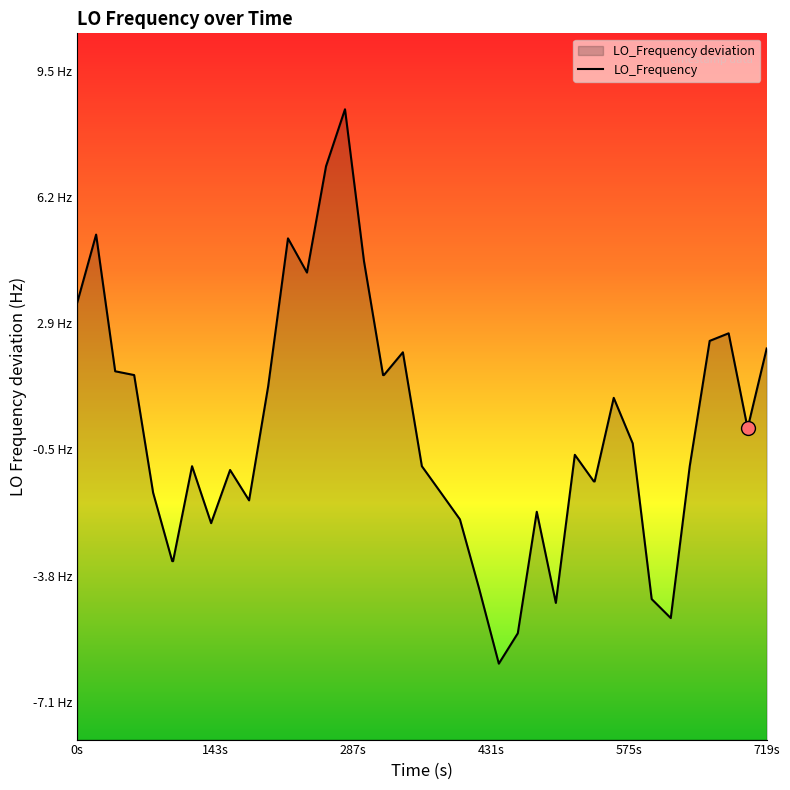

How many negative values are there?

22